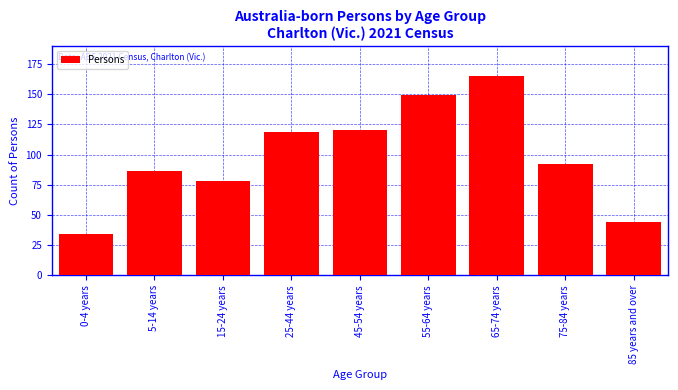

Reading right to left, list all the values displayed in this chart.

44	92	165	149	120	119	78	86	34